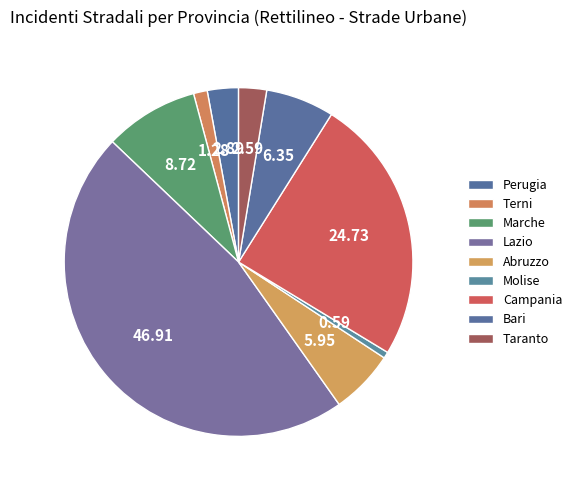

How many slices are in this pie chart?

9